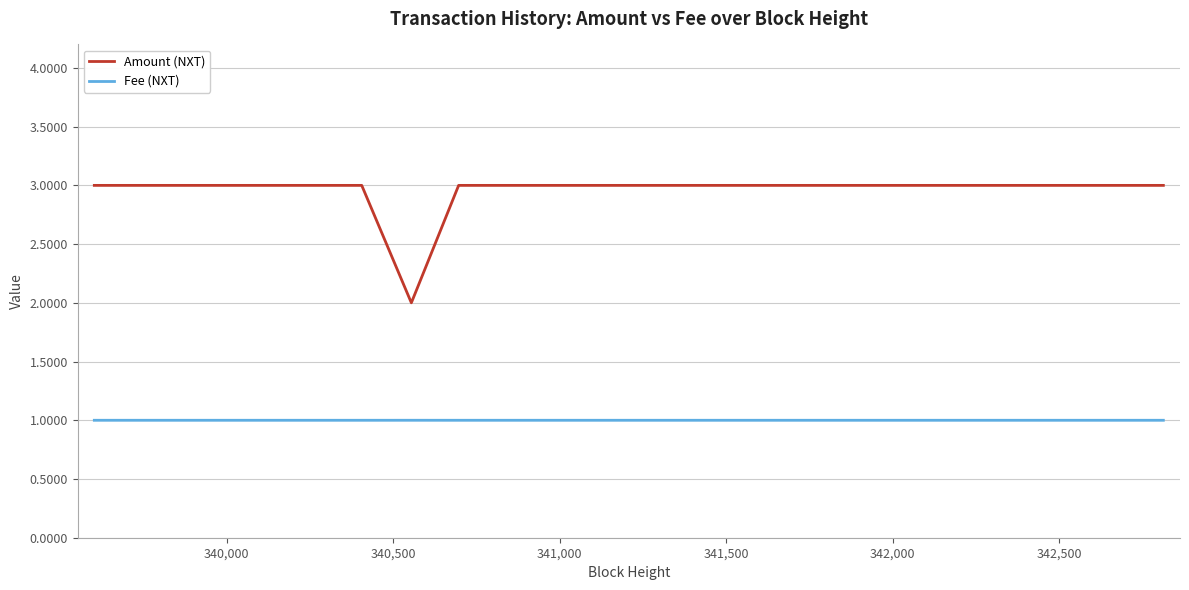

True or false: Amount (NXT) and Fee (NXT) cross at least once.

False